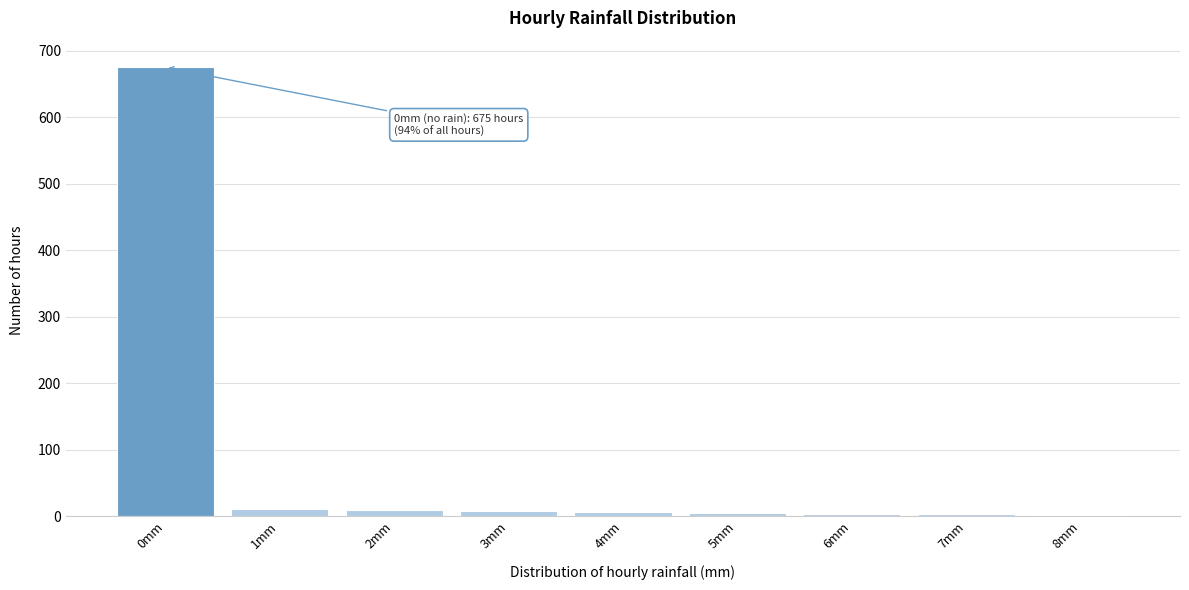

Which range on the x-axis has the tallest bar?

-0.5 to 0.5